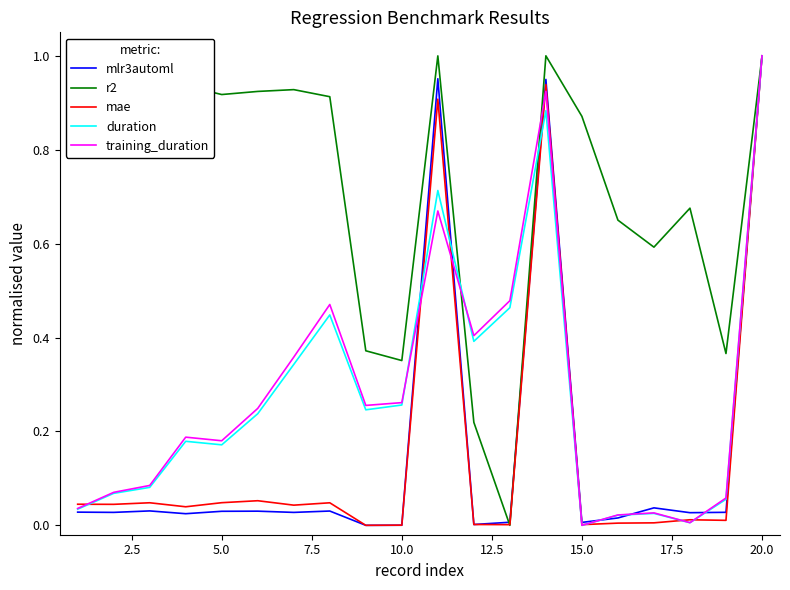

Which series has the largest total across all categories?

r2